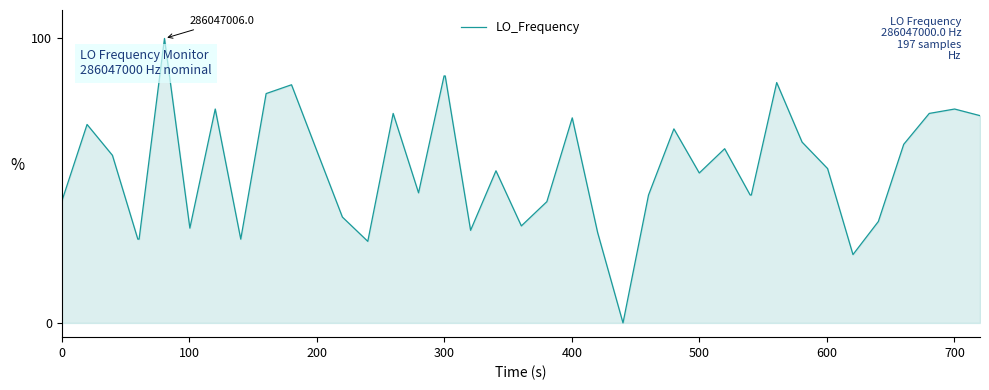

Reading left to right, transcribe all the data shown in this chart.

42.6	69.8	58.9	29.5	29.5	100.0	33.3	75.2	29.5	80.6	83.7	60.5	37.2	28.7	73.6	45.7	86.8	86.8	32.6	53.5	34.1	42.6	72.1	31.8	0.0	45.0	68.2	52.7	61.2	45.0	45.0	84.5	63.6	54.3	24.0	35.7	62.8	73.6	75.2	72.9